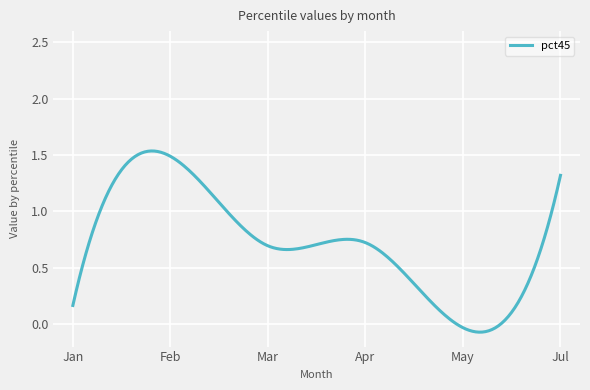

Does the chart display data point markers on the line(s)?

No